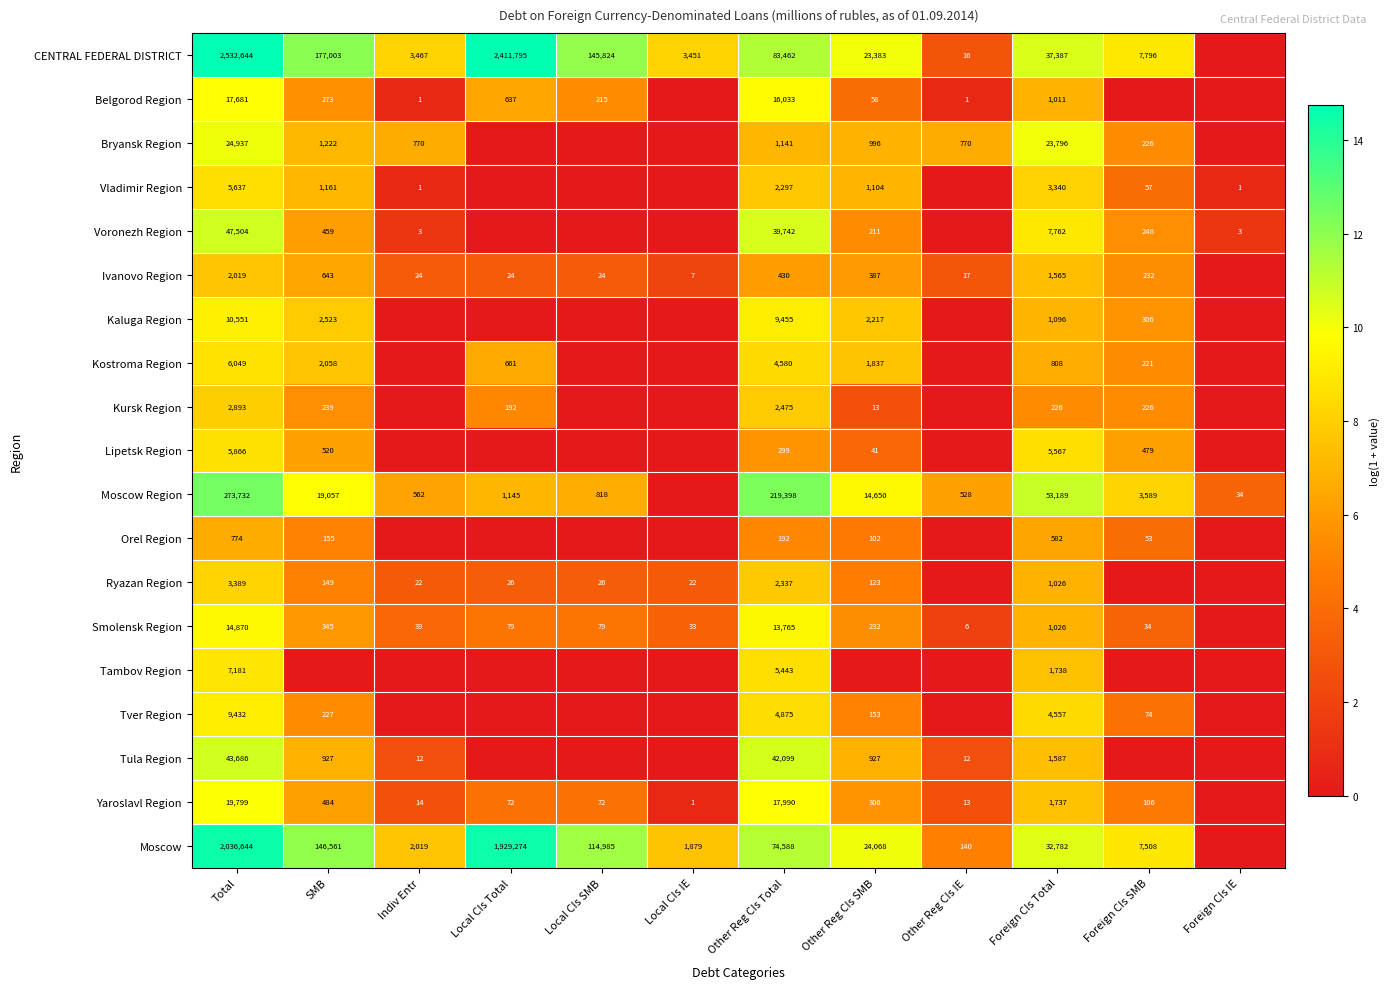

True or false: Ryazan Region has a value of 4.9 at Local CIs SMB.

False